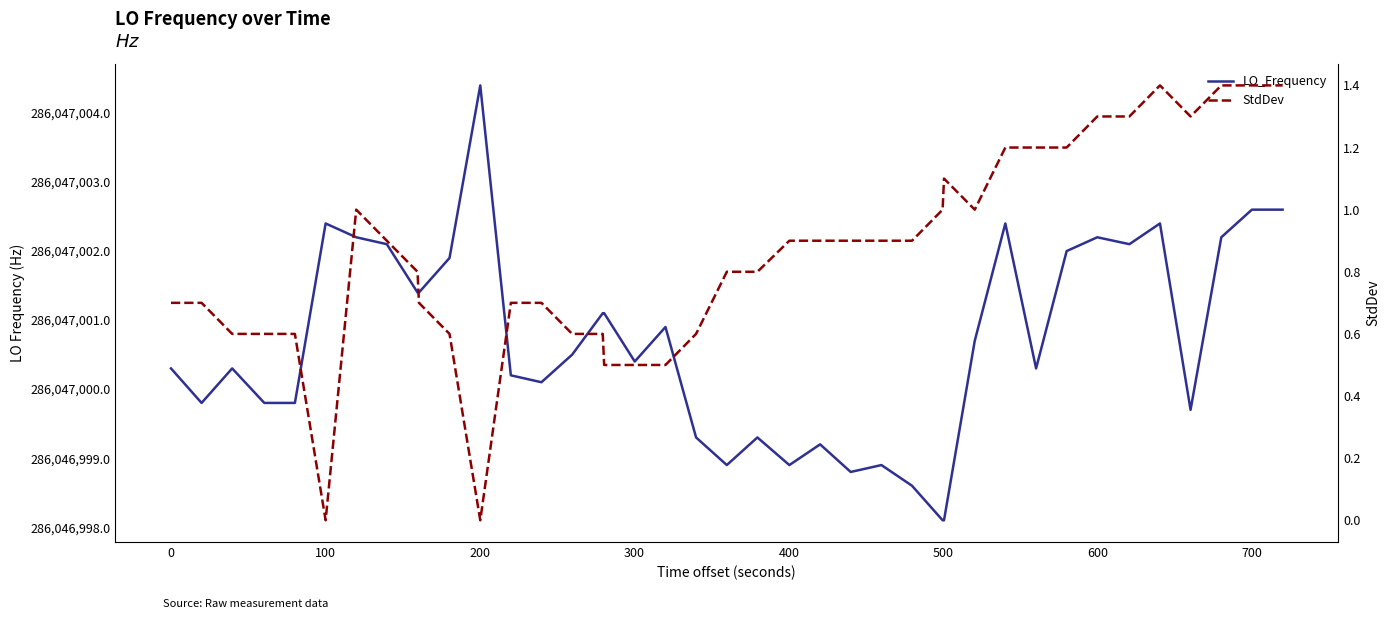

Is it true that StdDev equals 0.9 at 300?

False